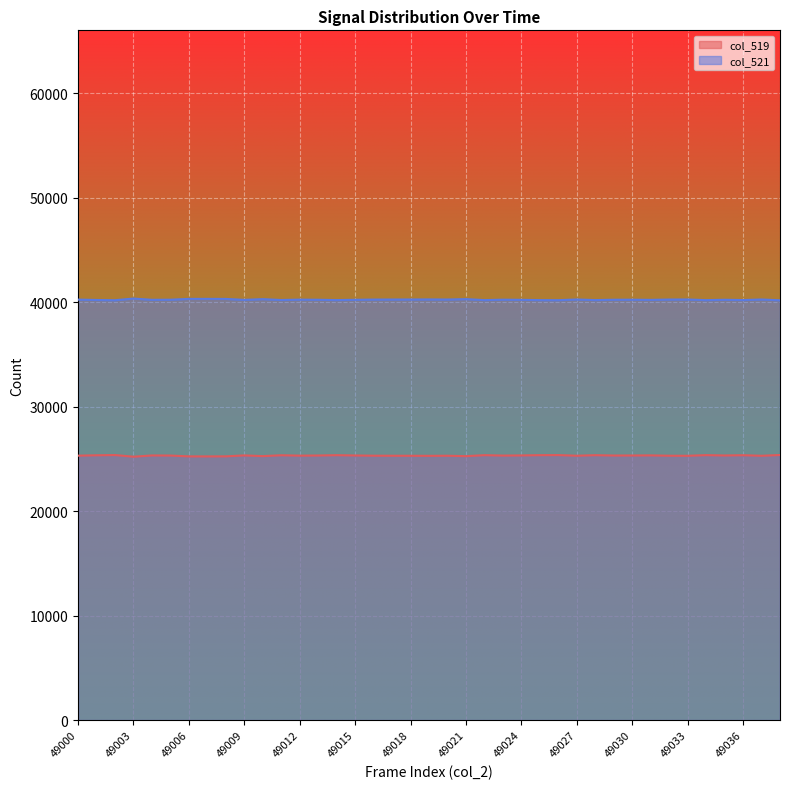

List the series in order of their overall mean, highest first.

col_521, col_519